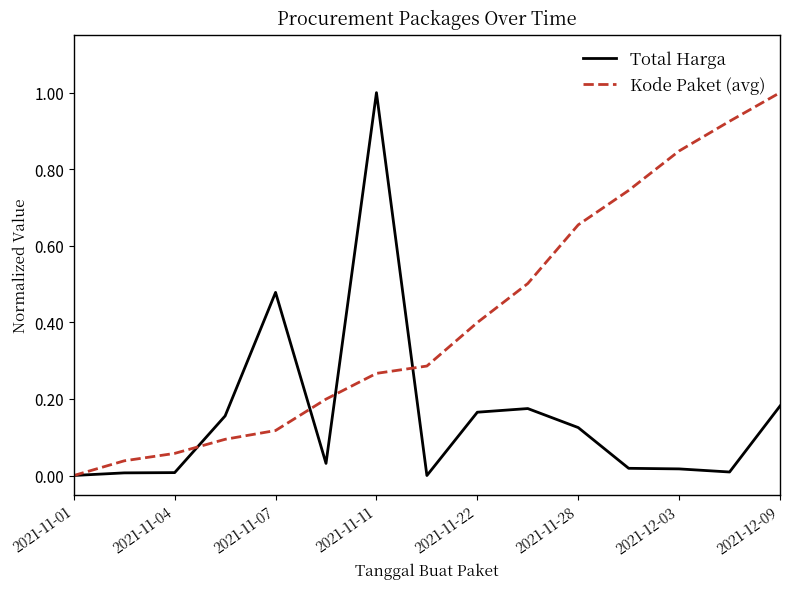

What is the difference between the maximum and minimum values in the Kode Paket (avg) series?

1.0